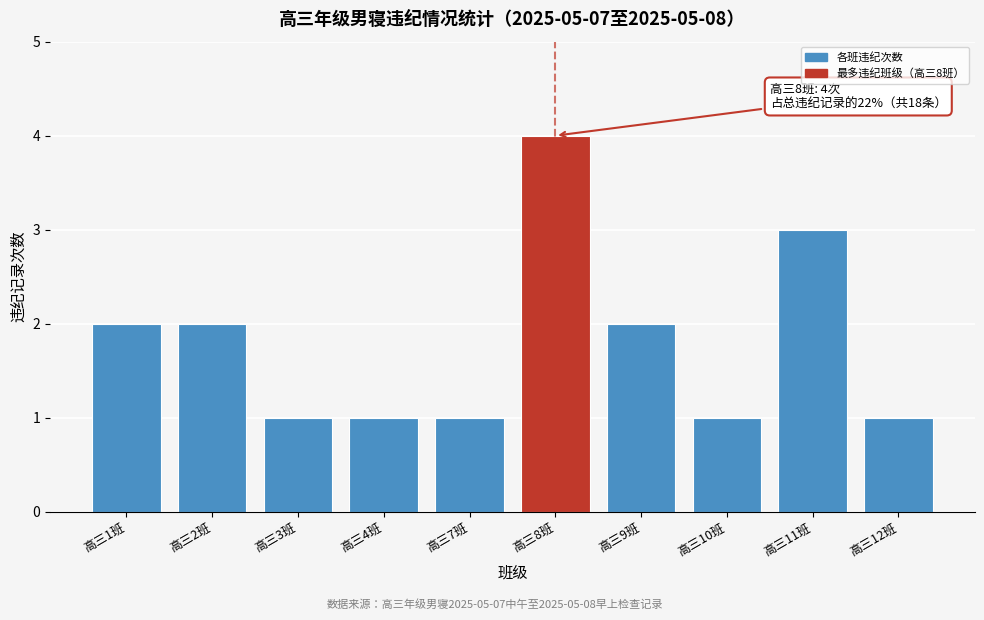

Reading right to left, extract all data points from this chart.

1	3	1	2	4	1	1	1	2	2